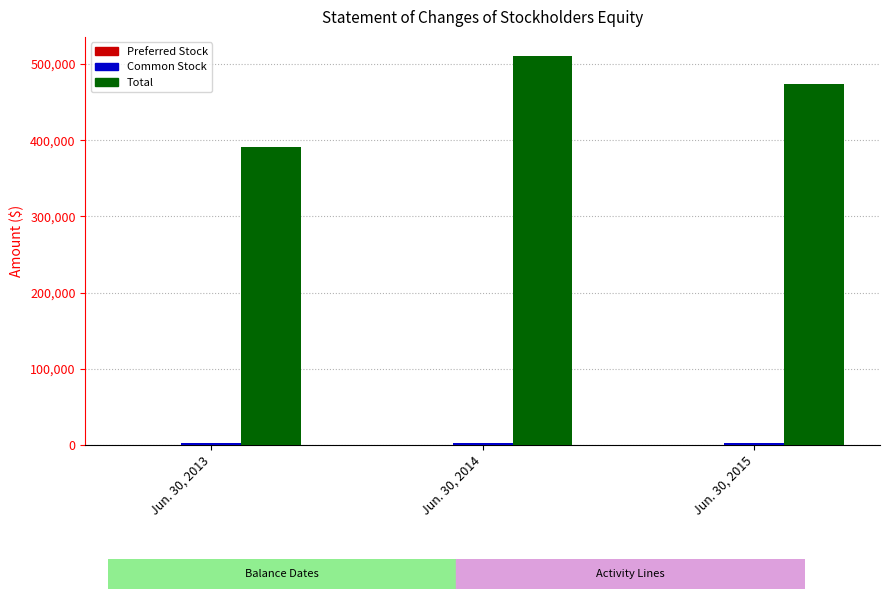

Which series has the largest total across all categories?

Total